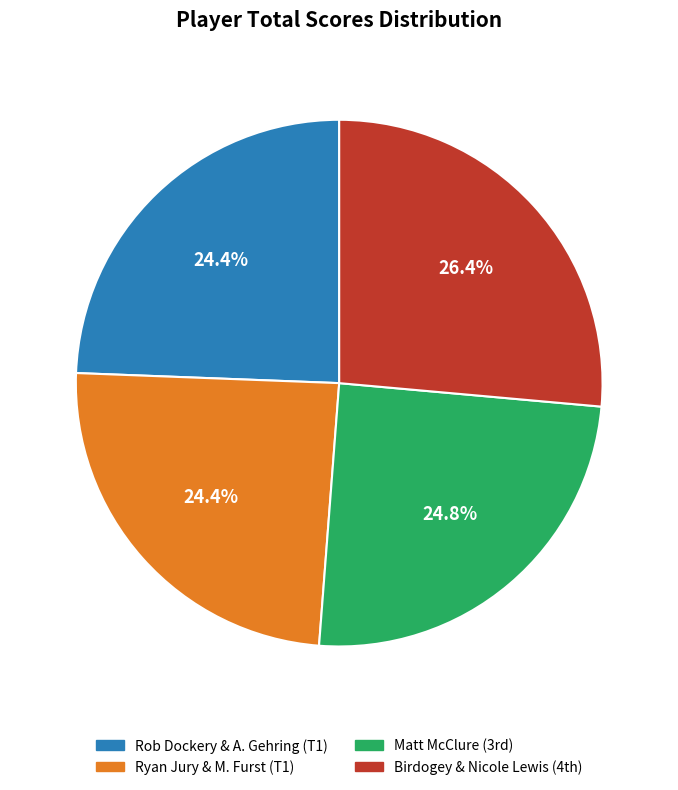

Is there a majority slice in this chart?

No